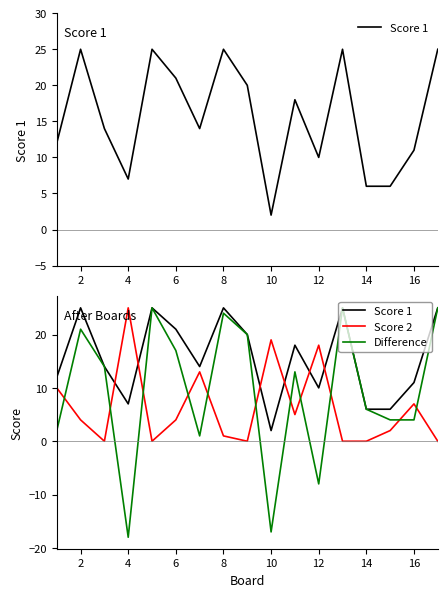

Reading left to right, list all the values displayed in this chart.

Score 1: 12	25	14	7	25	21	14	25	20	2	18	10	25	6	6	11	25
Score 2: 10	4	0	25	0	4	13	1	0	19	5	18	0	0	2	7	0
Difference: 2	21	14	-18	25	17	1	24	20	-17	13	-8	25	6	4	4	25